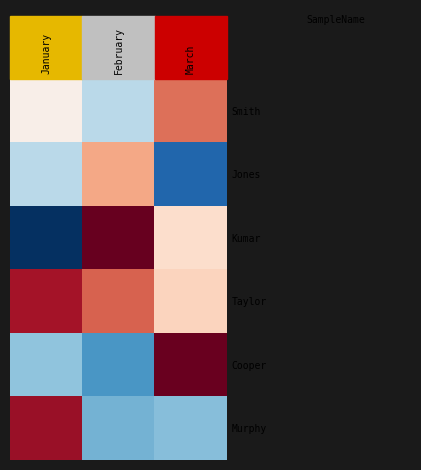

Which category has the highest value across all series?

February